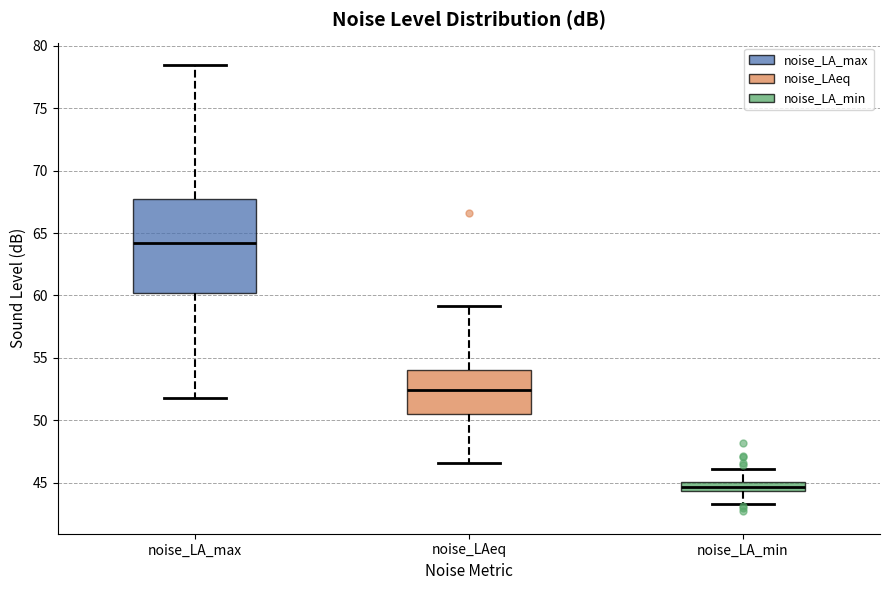

Which box's median line is the lowest?

noise_LA_min